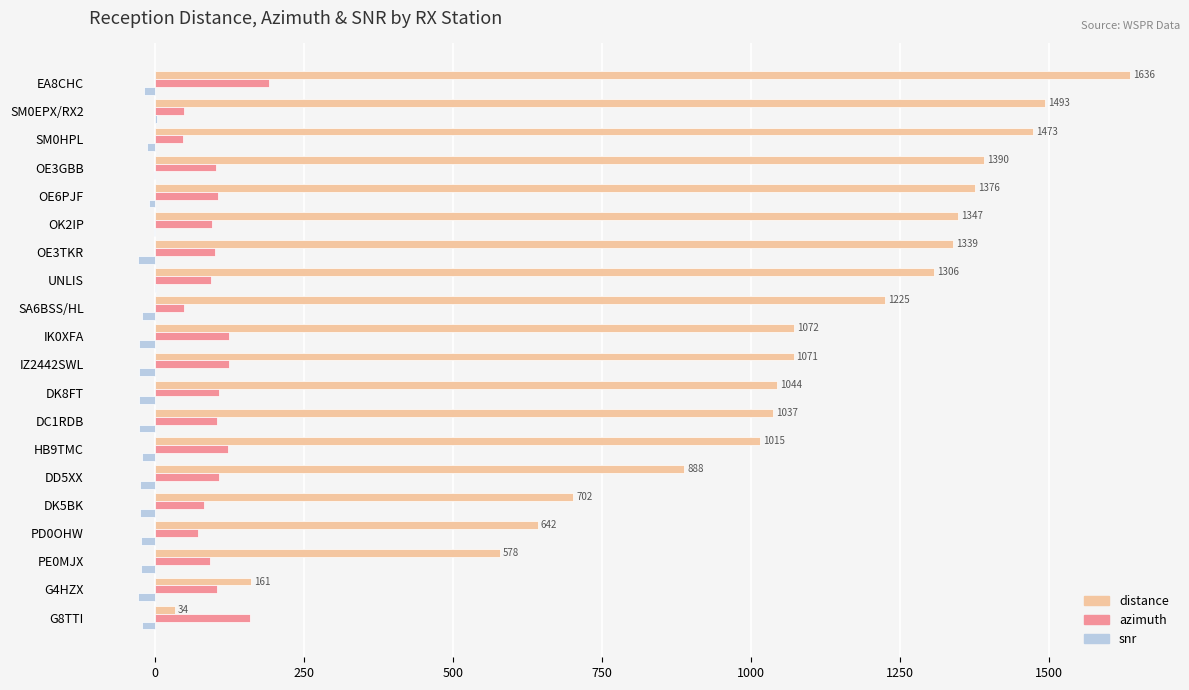

Which series has the largest range (max minus min)?

distance